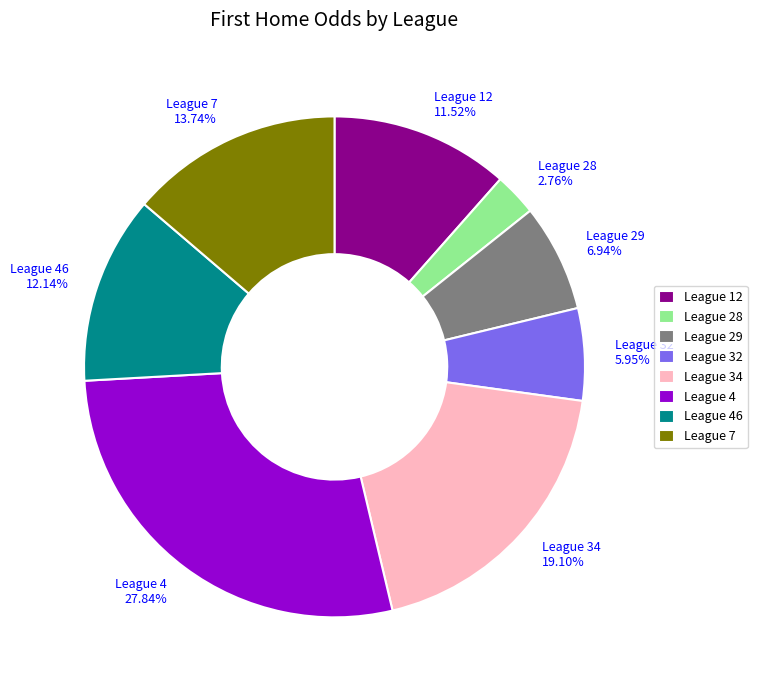

Do League 46 12.14% and League 29 6.94% together represent more than half of the pie?

No